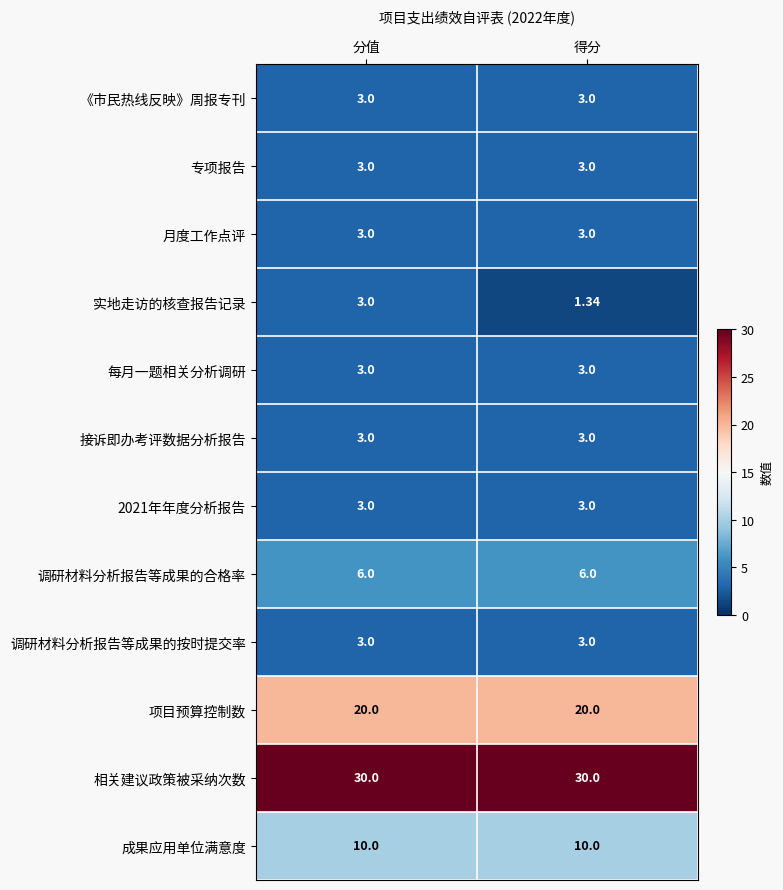

Which series has the largest total across all categories?

相关建议政策被采纳次数